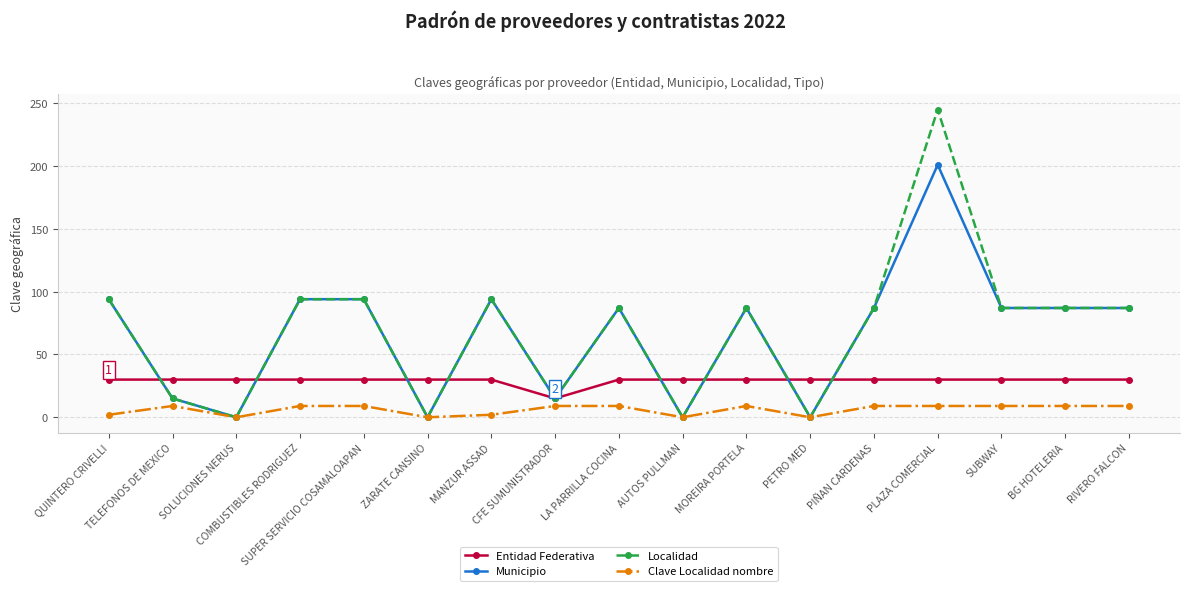

What is the greatest value displayed?

245